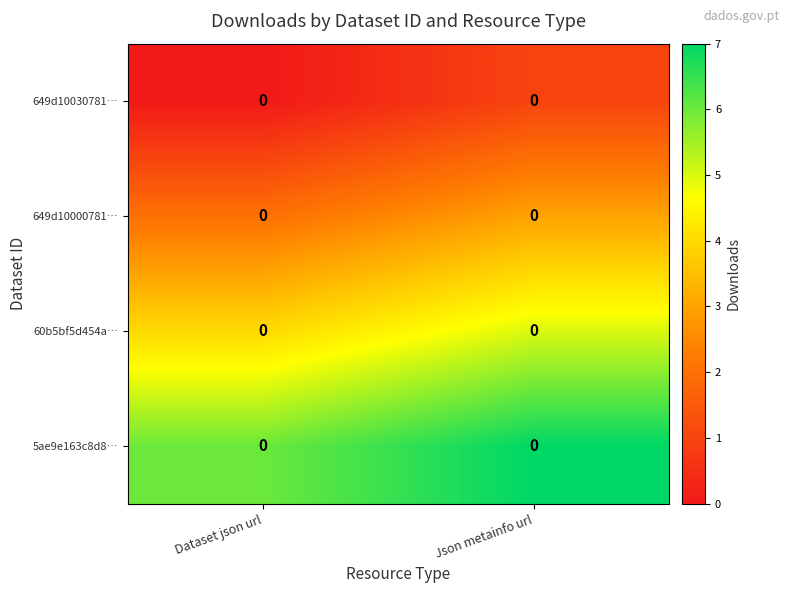

Rank the series by their average value, from lowest to highest.

row_0, row_1, row_2, row_3